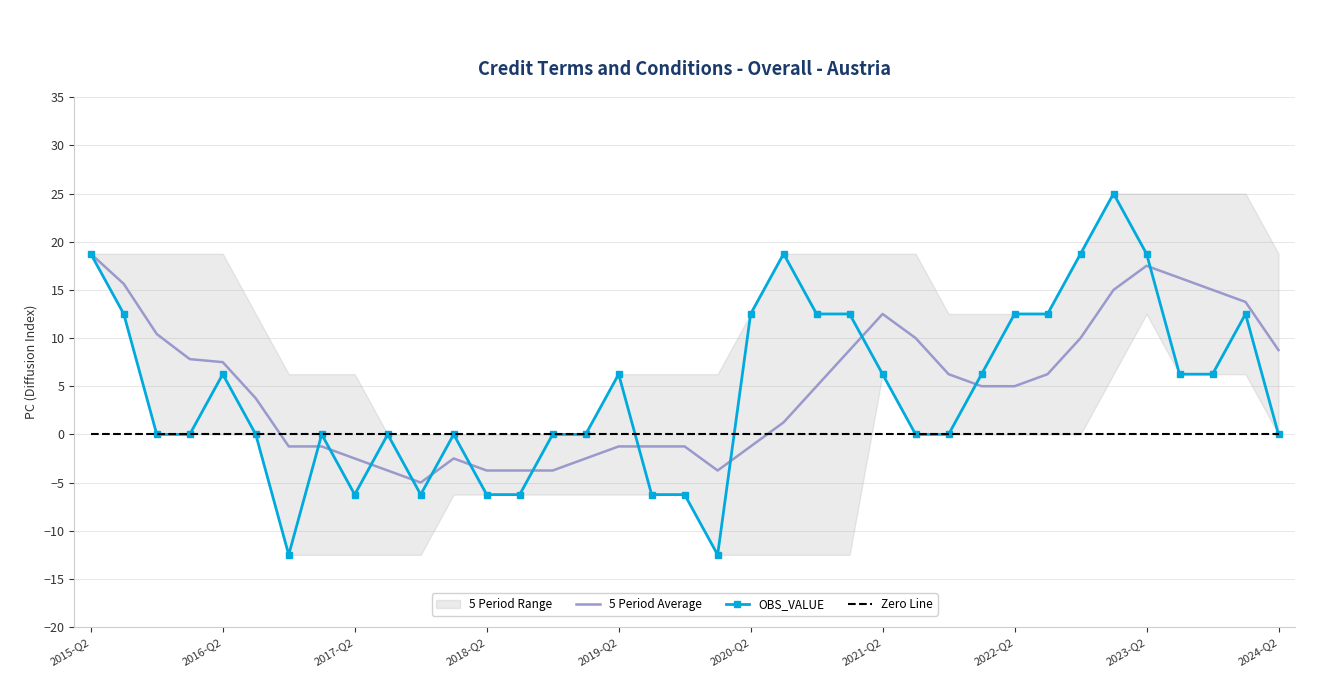

At which label is 5 Period Average closest to 6?

26